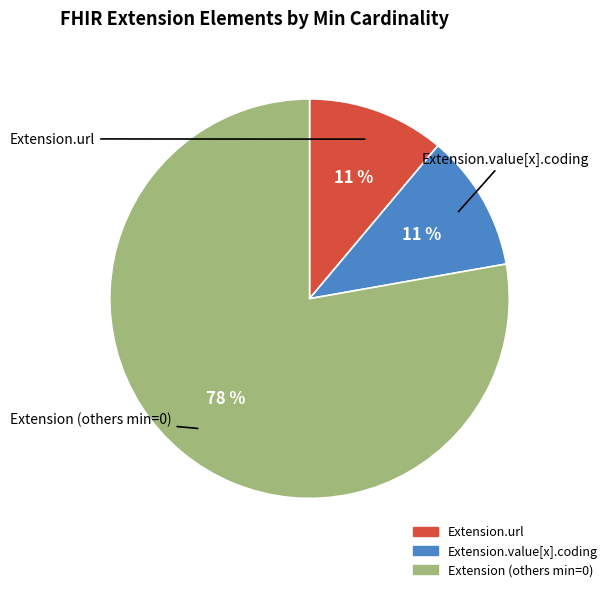

Is there any slice that represents more than half of the pie?

Yes